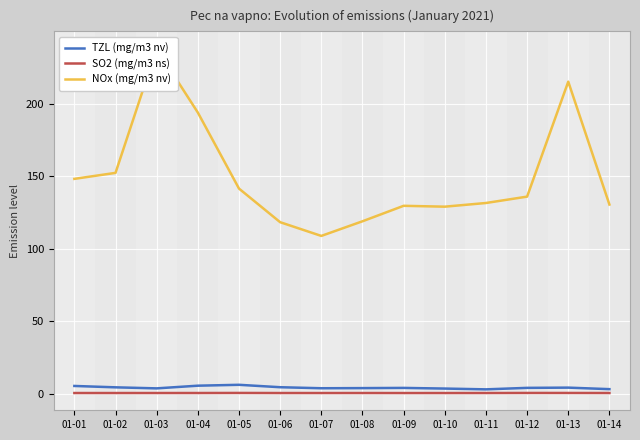

At which label is SO2 (mg/m3 ns) closest to 0?

01-10